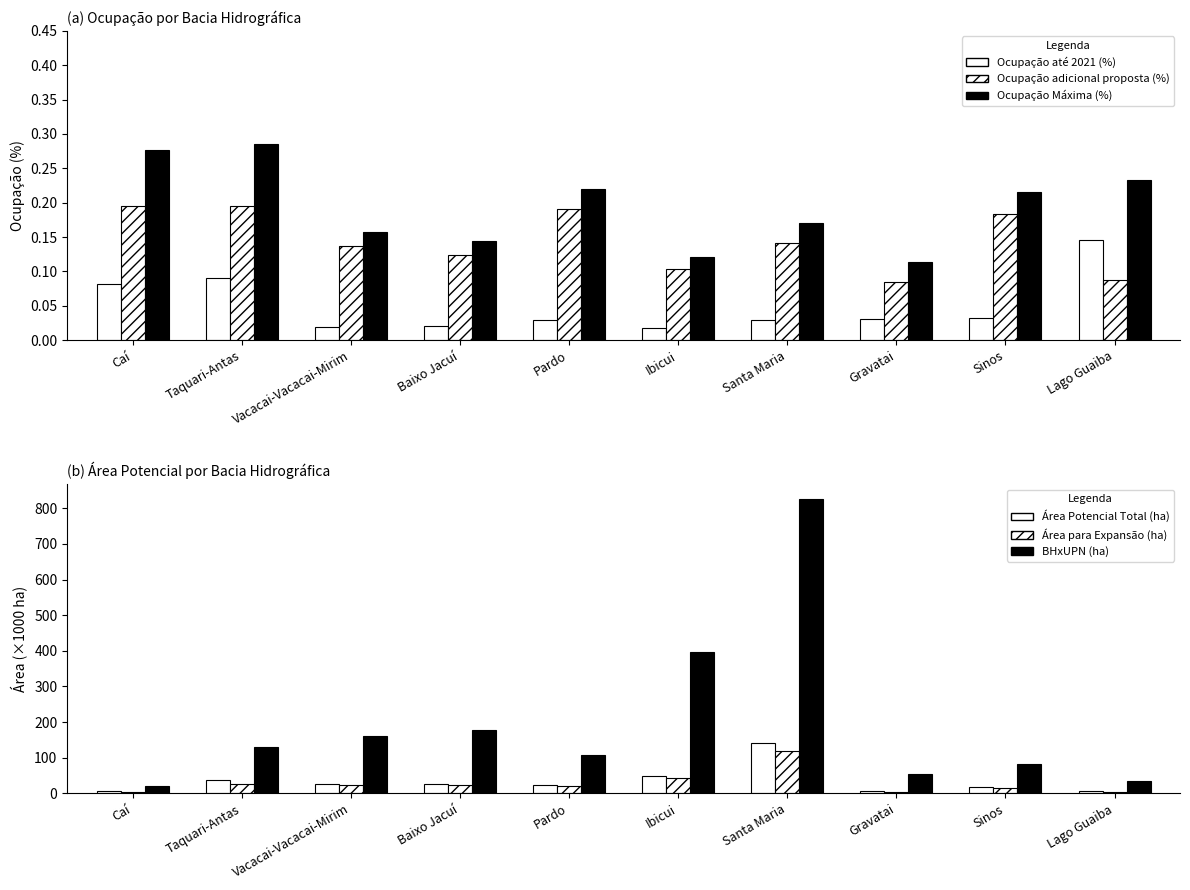

How many Ocupação adicional proposta (%) values are between 0 and 1?

10